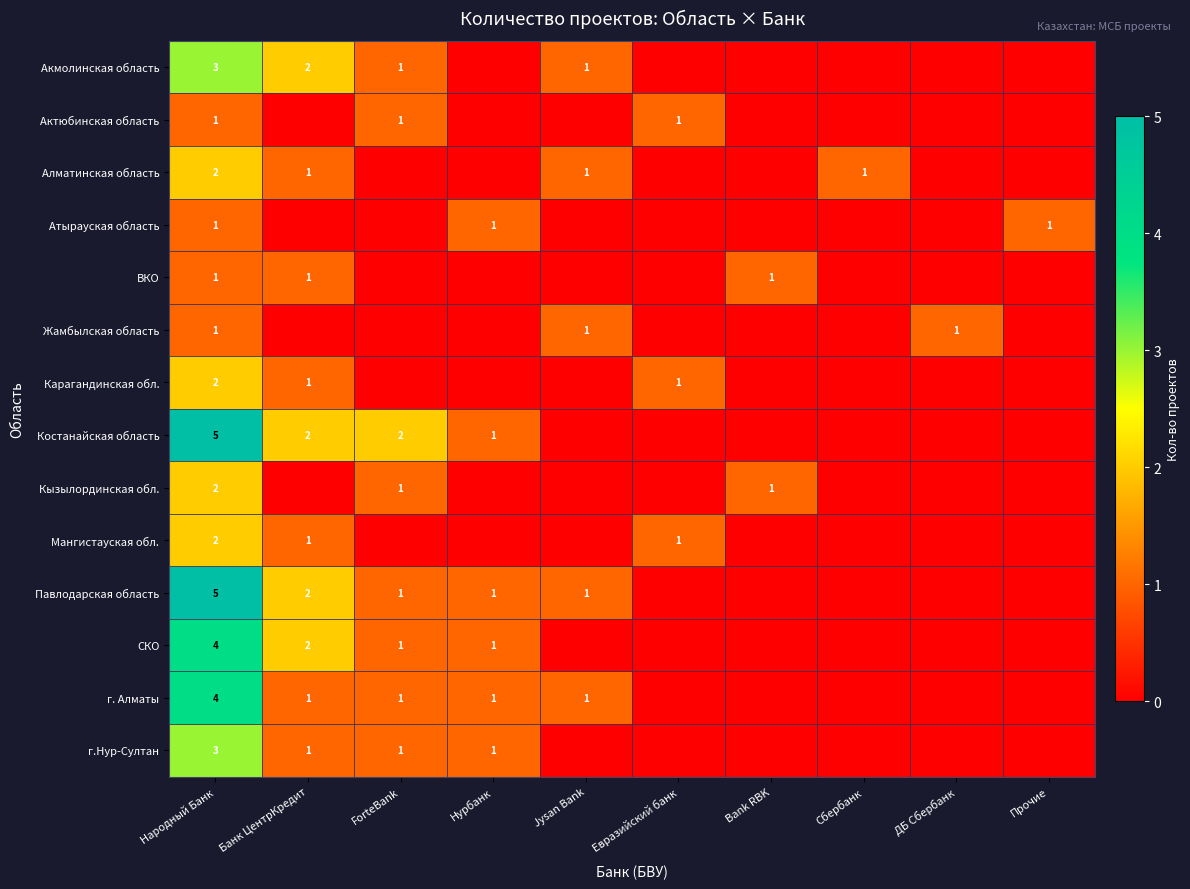

True or false: ВКО has a value of 0 at Bank RBK.

False